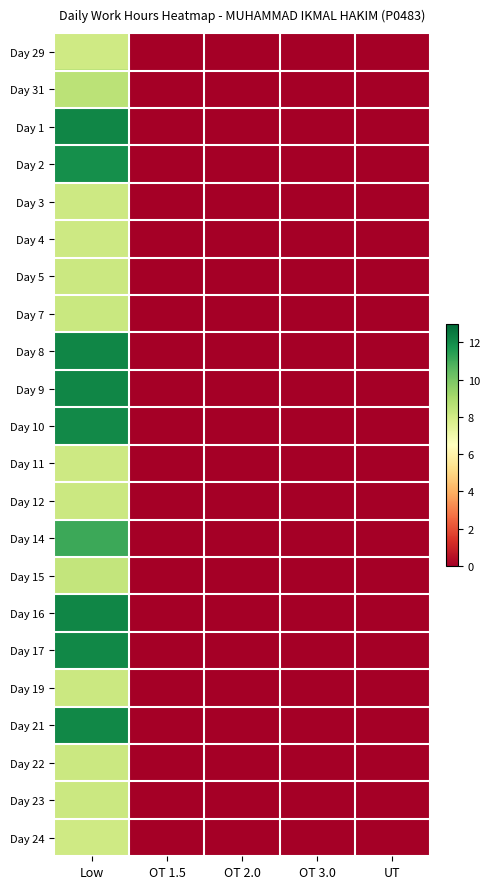

At UT, list the series in order from largest to smallest.

Day 29, Day 31, Day 1, Day 2, Day 3, Day 4, Day 5, Day 7, Day 8, Day 9, Day 10, Day 11, Day 12, Day 14, Day 15, Day 16, Day 17, Day 19, Day 21, Day 22, Day 23, Day 24